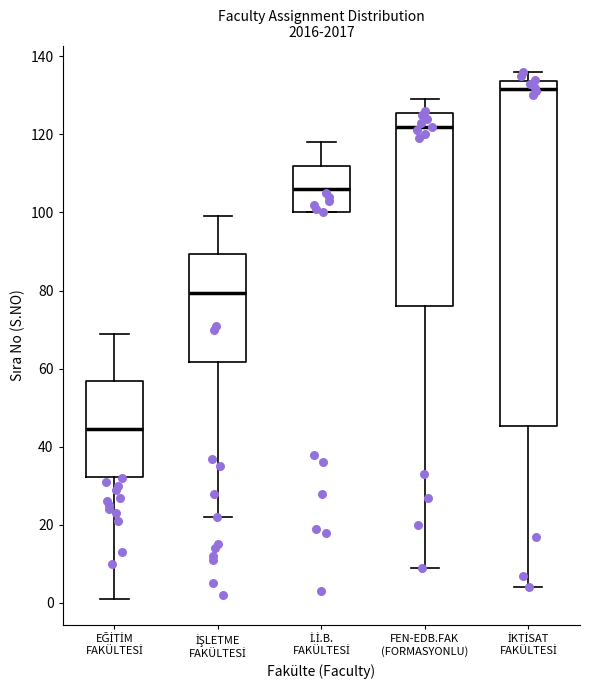

Where does the lower whisker of the box for EĞİTİM FAKÜLTESİ end on the y-axis? The values are not printed on the chart, so give them approximately, as read against the axis.

2